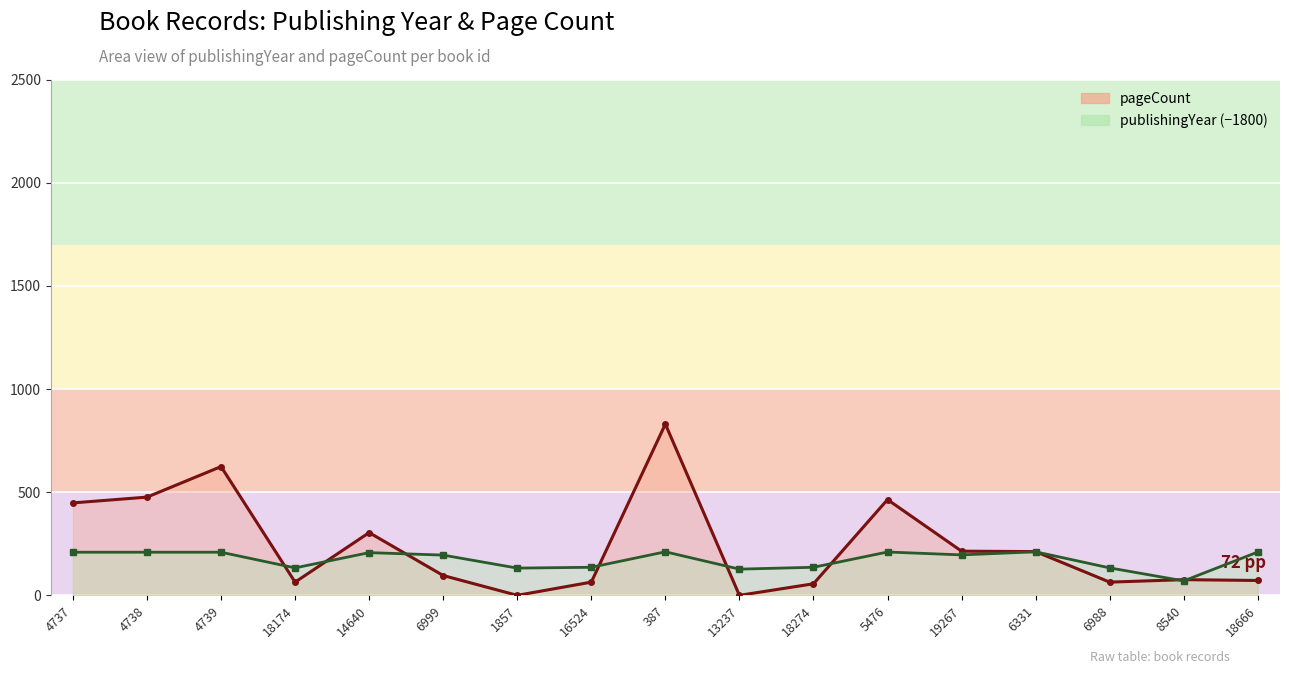

What is the difference between the publishingYear line values at 6331 and 19267?

15